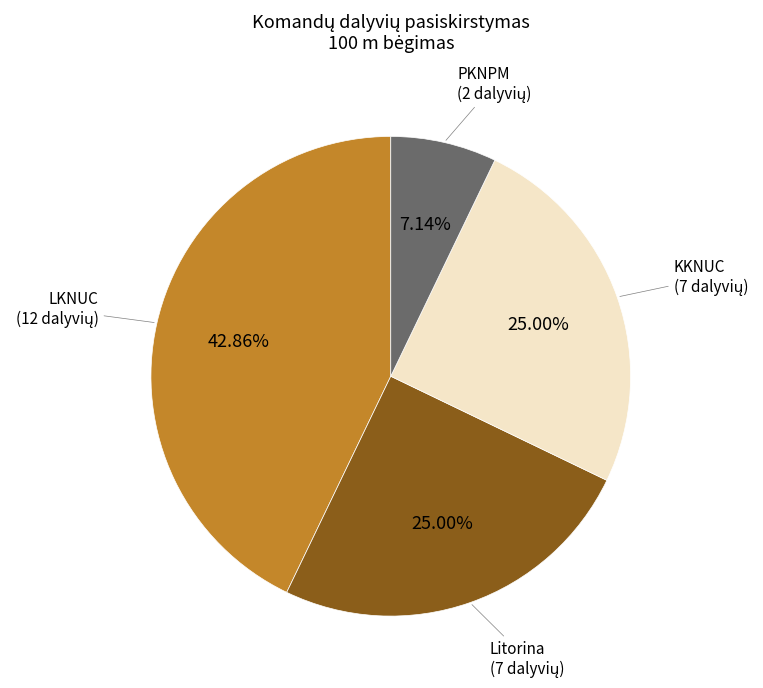

Does any single category account for the majority?

No